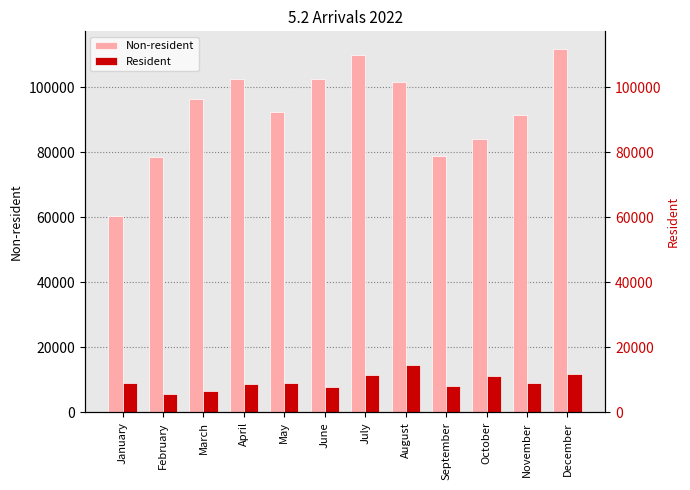

True or false: Non-resident has a value of 66578 at June.

False